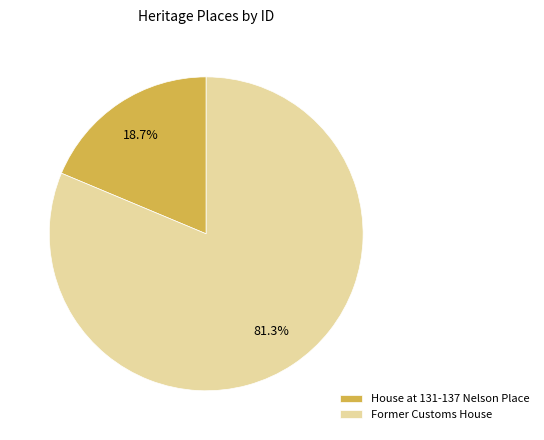

Which category has the smallest portion of the pie?

House at 131-137 Nelson Place